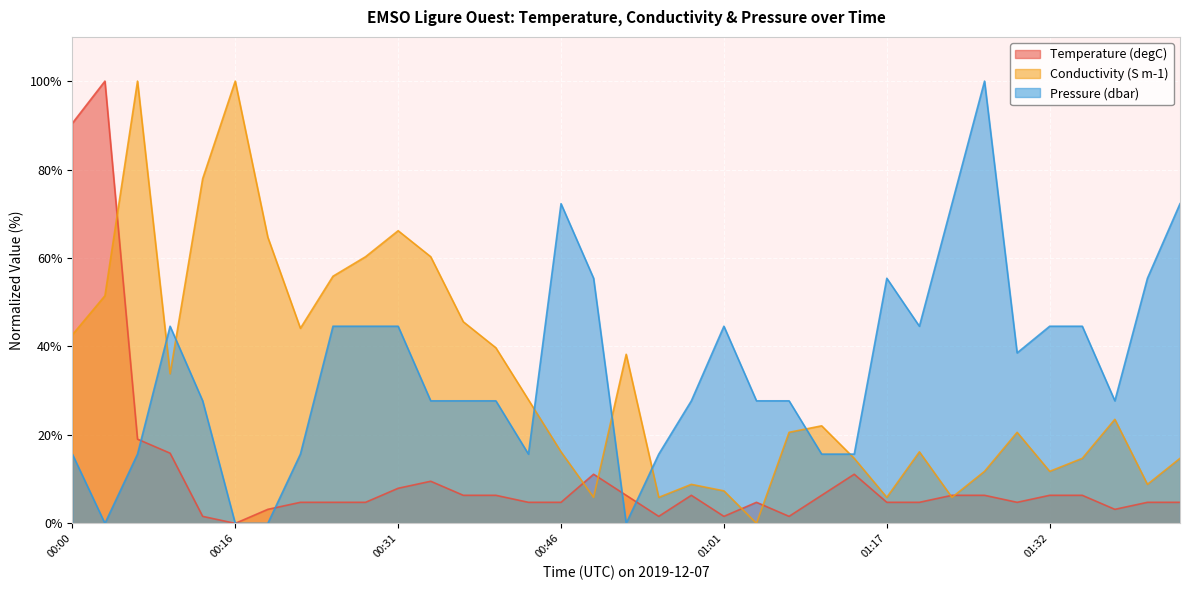

What is the label of the 8th point from the right?

01:23